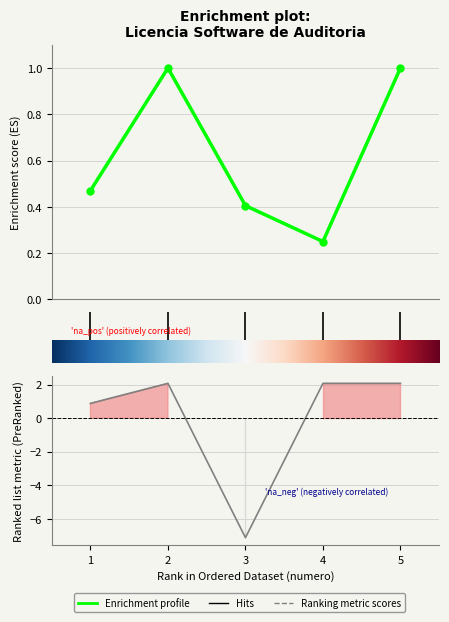

The value of precio_unitario_estimado at 2 is 1.3. True or false?

False